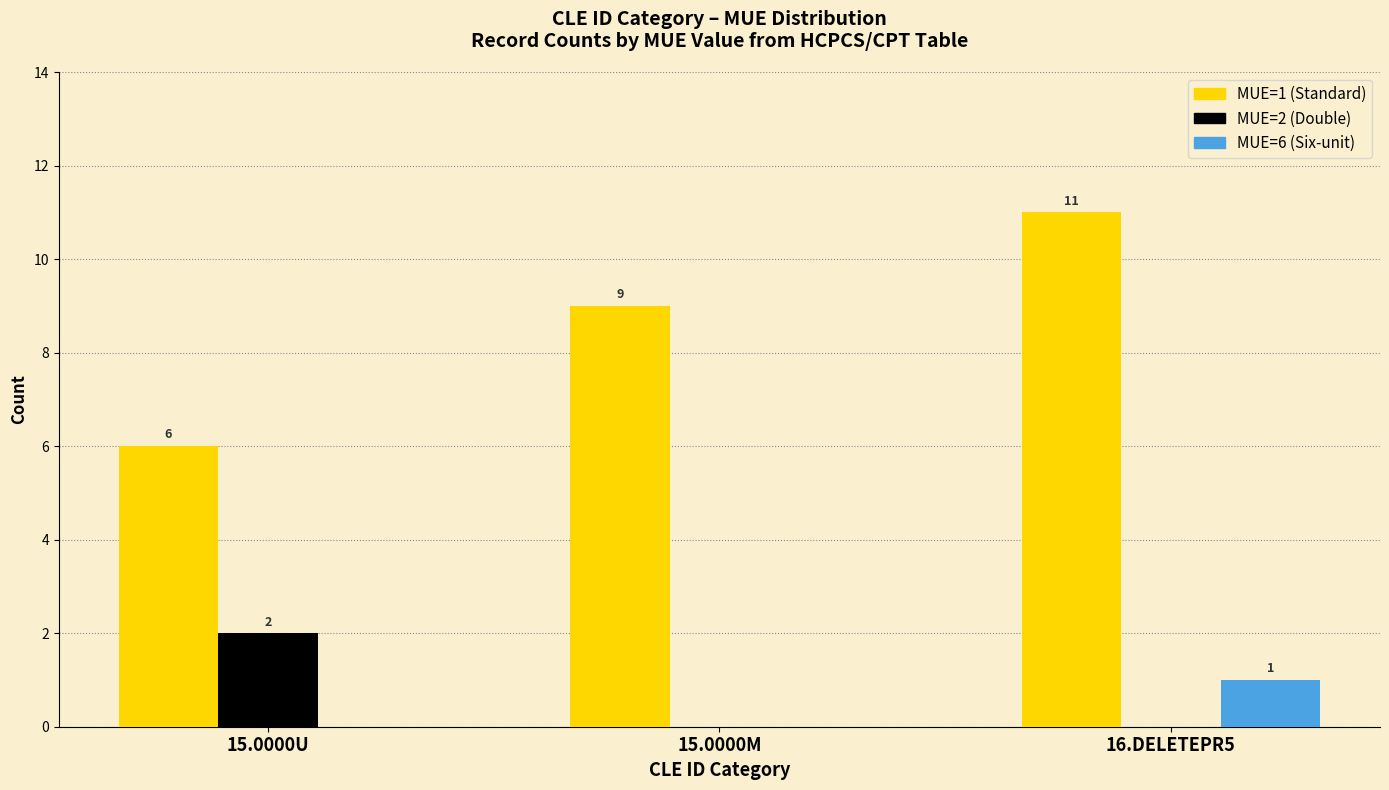

At which category is the sum across all series the highest?

16.DELETEPR5